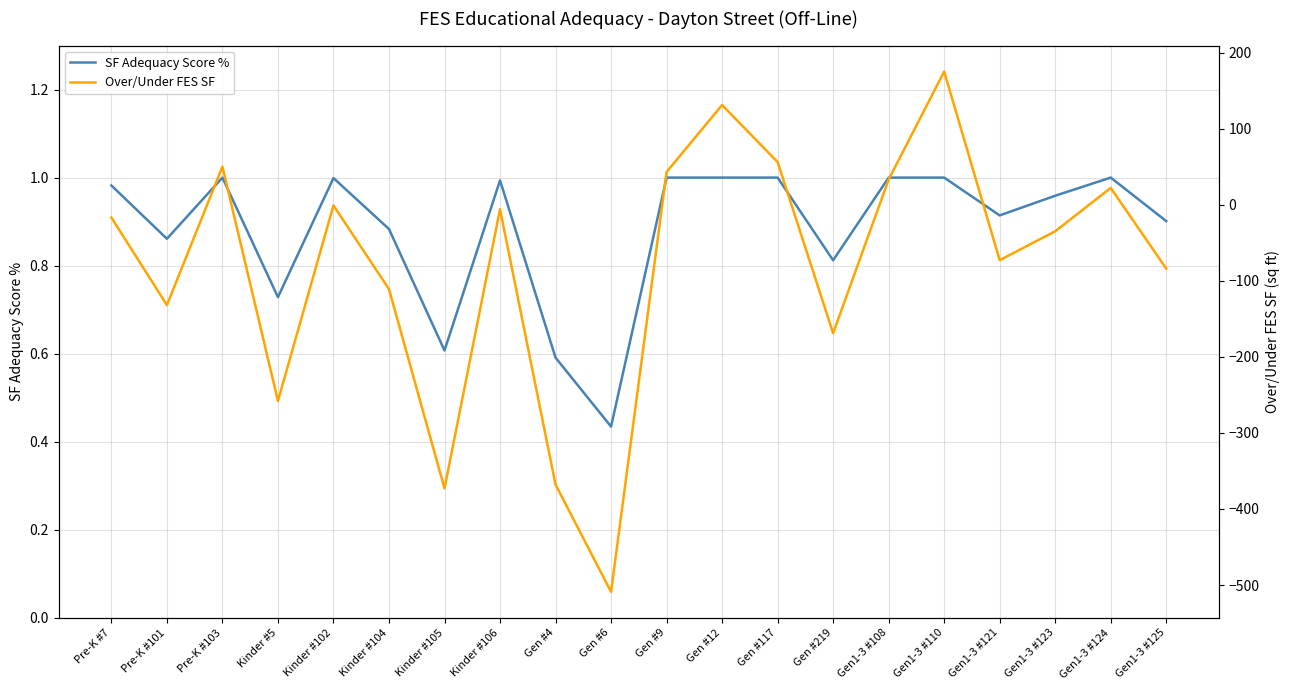

What is the smallest value displayed?

-509.0